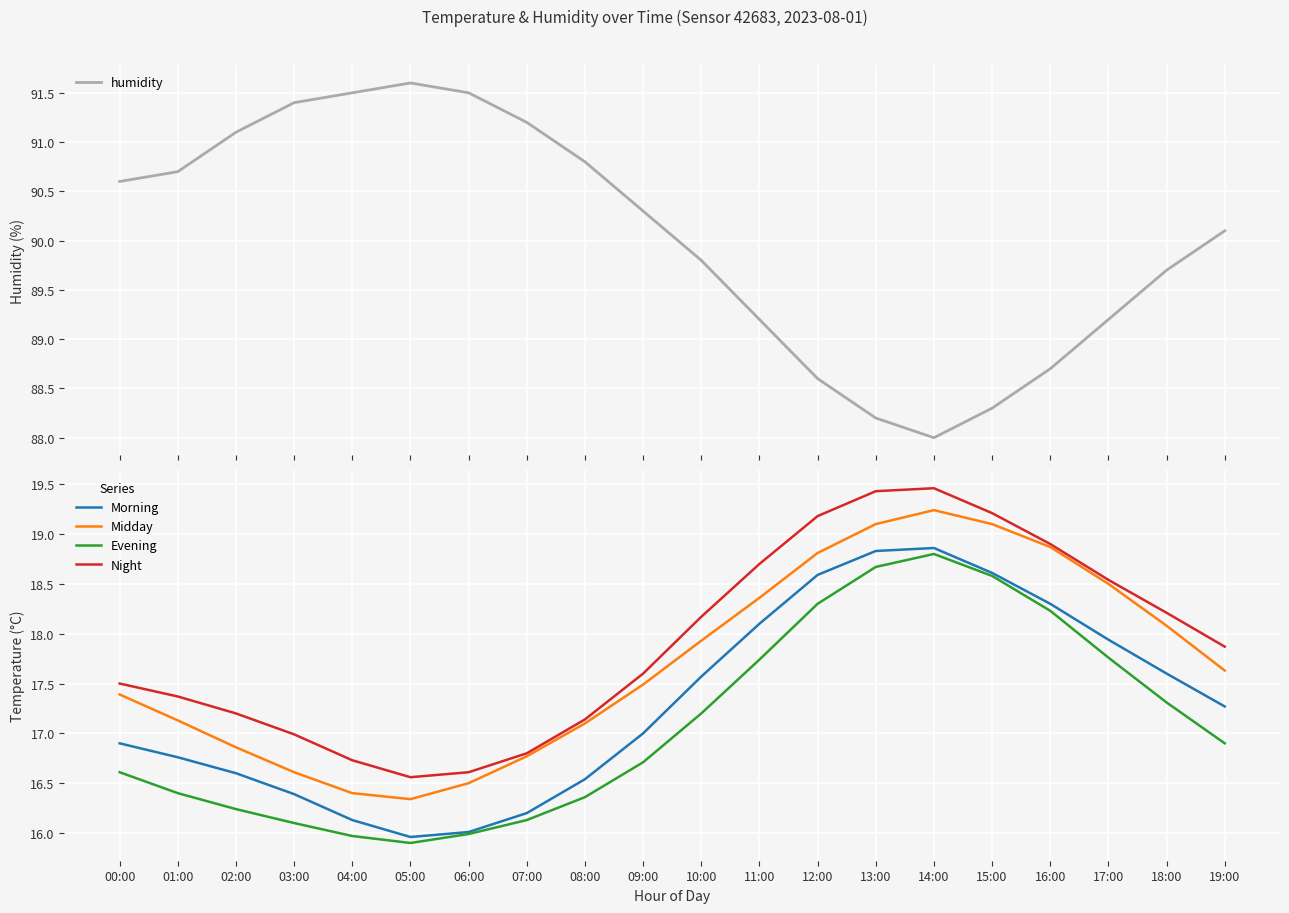

What is the lowest value of the Evening series?

15.9